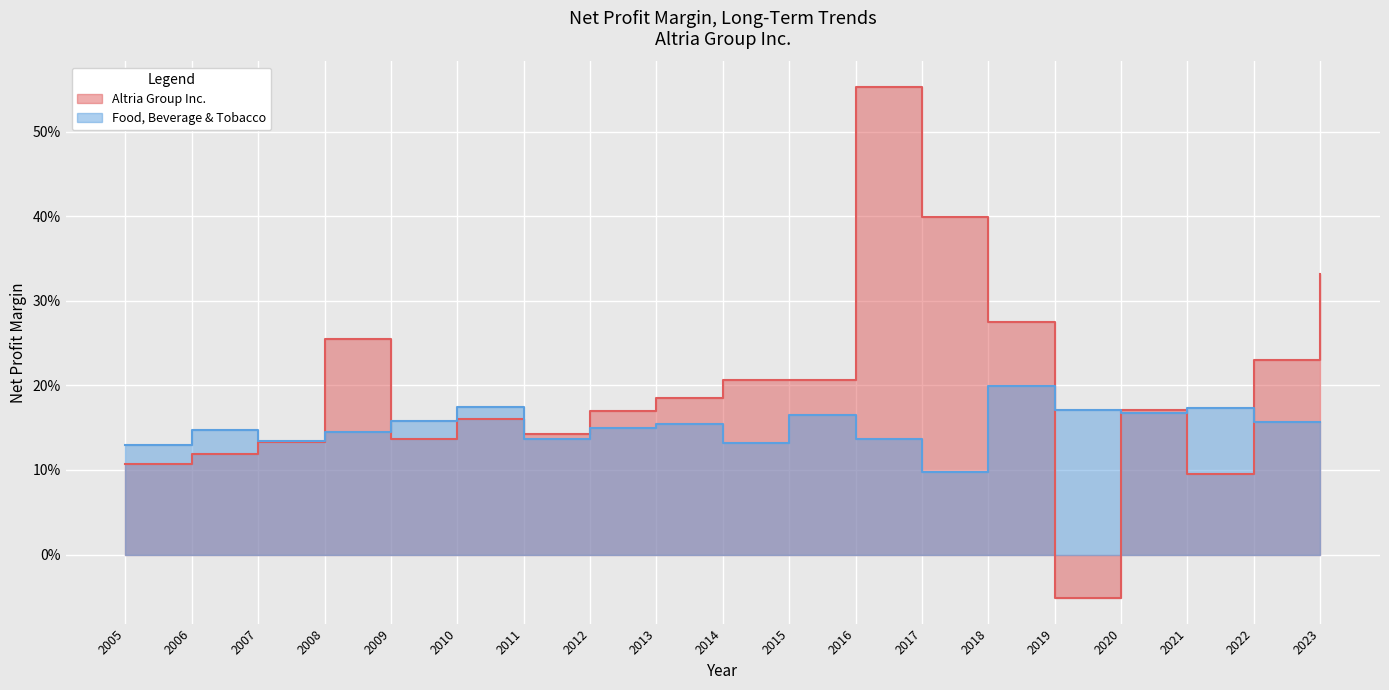

Rank the series by their average value, from highest to lowest.

Altria Group Inc., Food, Beverage & Tobacco